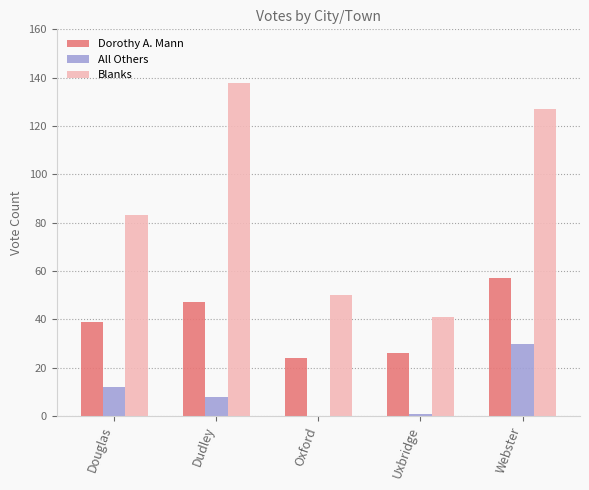

At which label is Dorothy A. Mann closest to 40?

Douglas